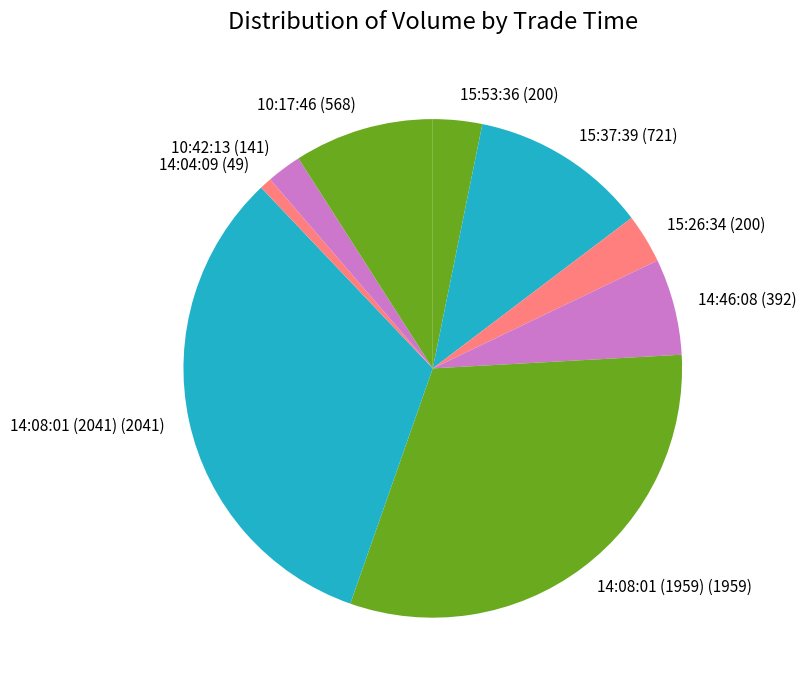

Does any single category account for the majority?

No